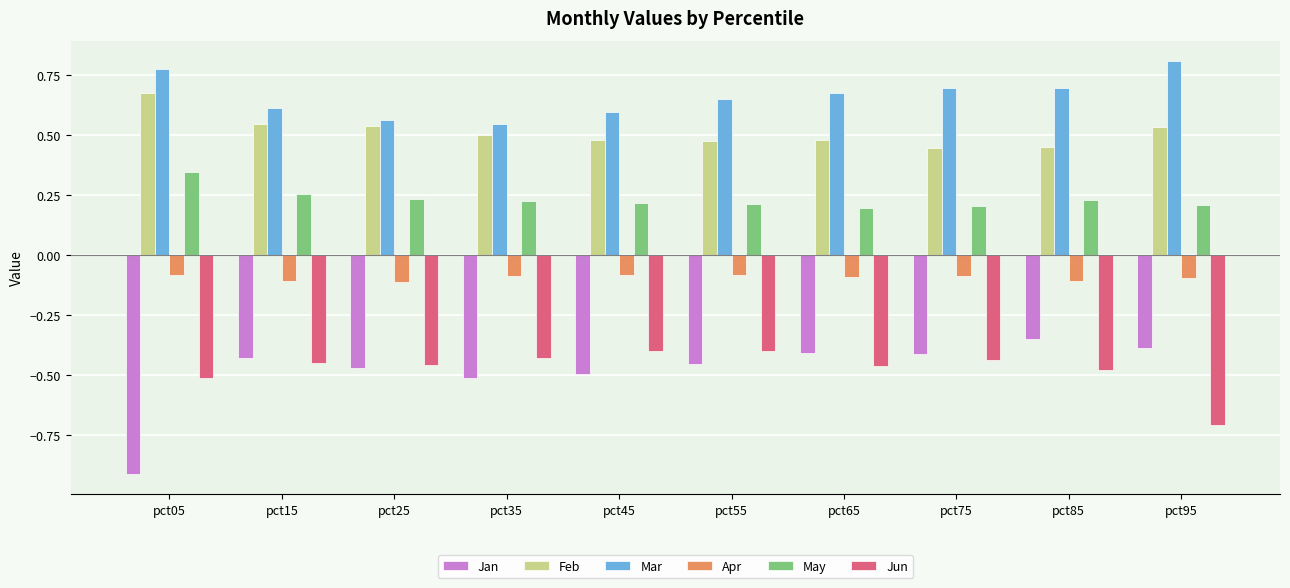

At pct95, list the series in order from smallest to largest.

Jun, Jan, Apr, May, Feb, Mar